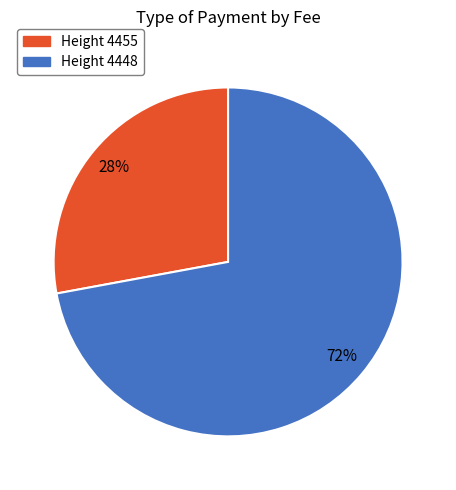

To the nearest percent, what is the difference between the largest and smallest slice percentages?

44%